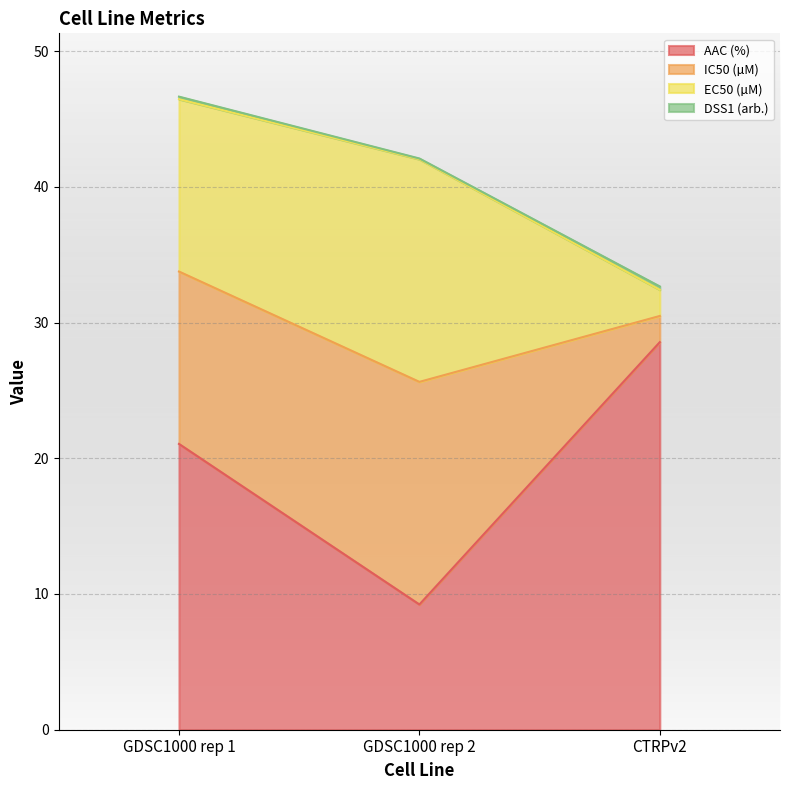

Is the value of IC50 (µM) at GDSC1000 rep 2 greater than the value of EC50 (µM) at GDSC1000 rep 2?

No